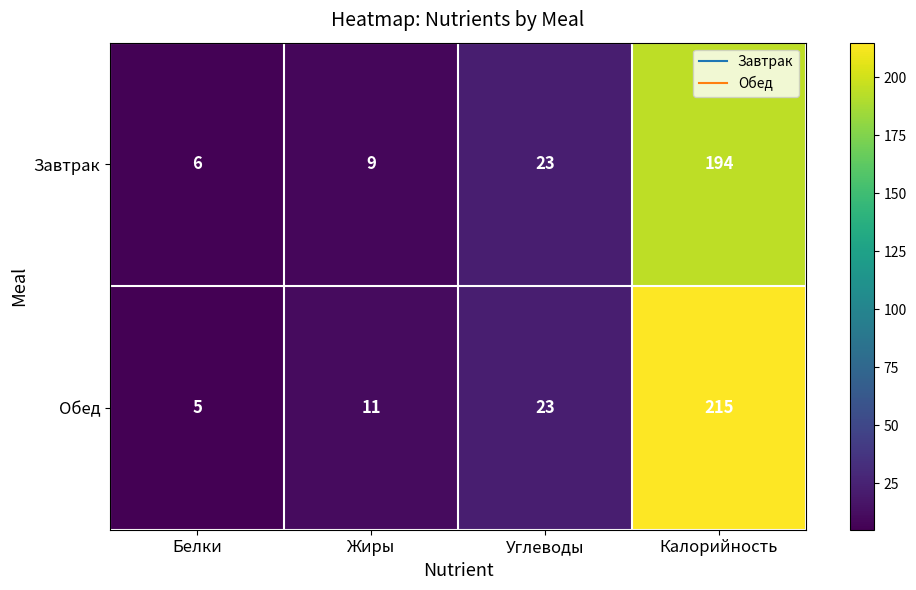

Rank the series by their maximum value, from lowest to highest.

Завтрак, Обед